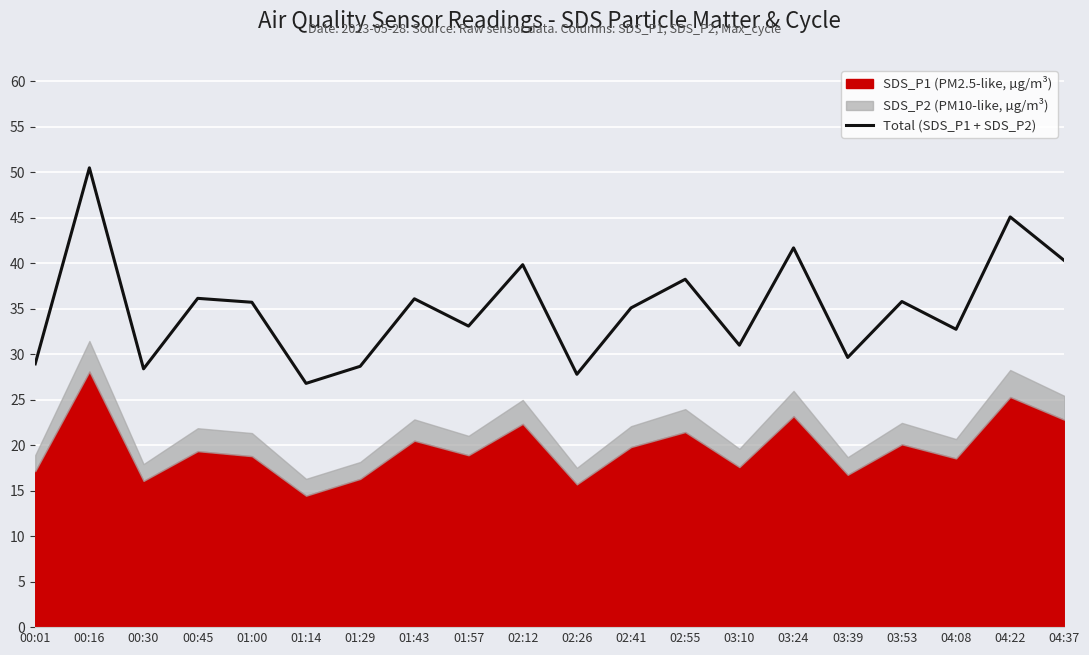

What is the average value?

35.1